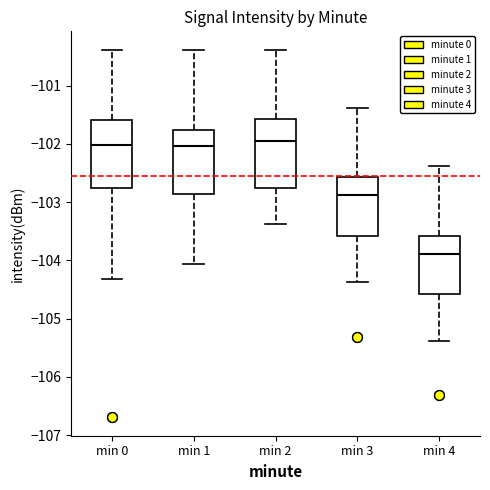

Reading left to right, read every box against the y-axis: the position of its median line, the range the box covers, and the ends of its whiskers. The values are not printed on the chart, so give them approximately, as read against the axis.

min 0: median -102.0, box -102.8 to -101.6, whiskers -104.3 to -100.4
min 1: median -102.0, box -102.9 to -101.8, whiskers -104.1 to -100.4
min 2: median -102.0, box -102.8 to -101.6, whiskers -103.4 to -100.4
min 3: median -102.9, box -103.6 to -102.6, whiskers -104.4 to -101.4
min 4: median -103.9, box -104.6 to -103.6, whiskers -105.4 to -102.4